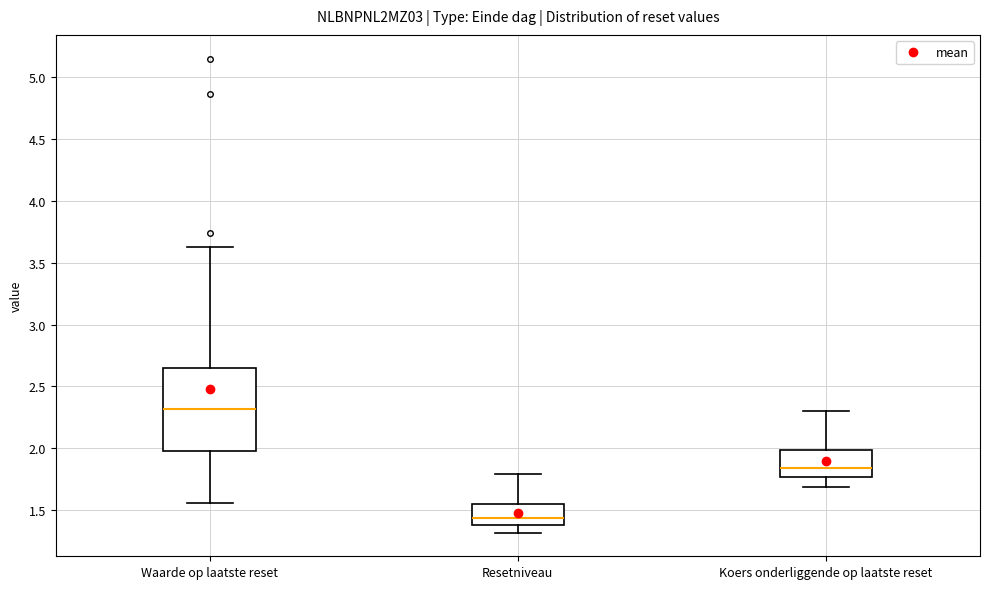

Reading left to right, read every box against the y-axis: the position of its median line, the range the box covers, and the ends of its whiskers. The values are not printed on the chart, so give them approximately, as read against the axis.

Waarde op laatste reset: median 2.30, box 2.00 to 2.65, whiskers 1.55 to 3.65
Resetniveau: median 1.45, box 1.40 to 1.55, whiskers 1.30 to 1.80
Koers onderliggende op laatste reset: median 1.85, box 1.75 to 2.00, whiskers 1.70 to 2.30